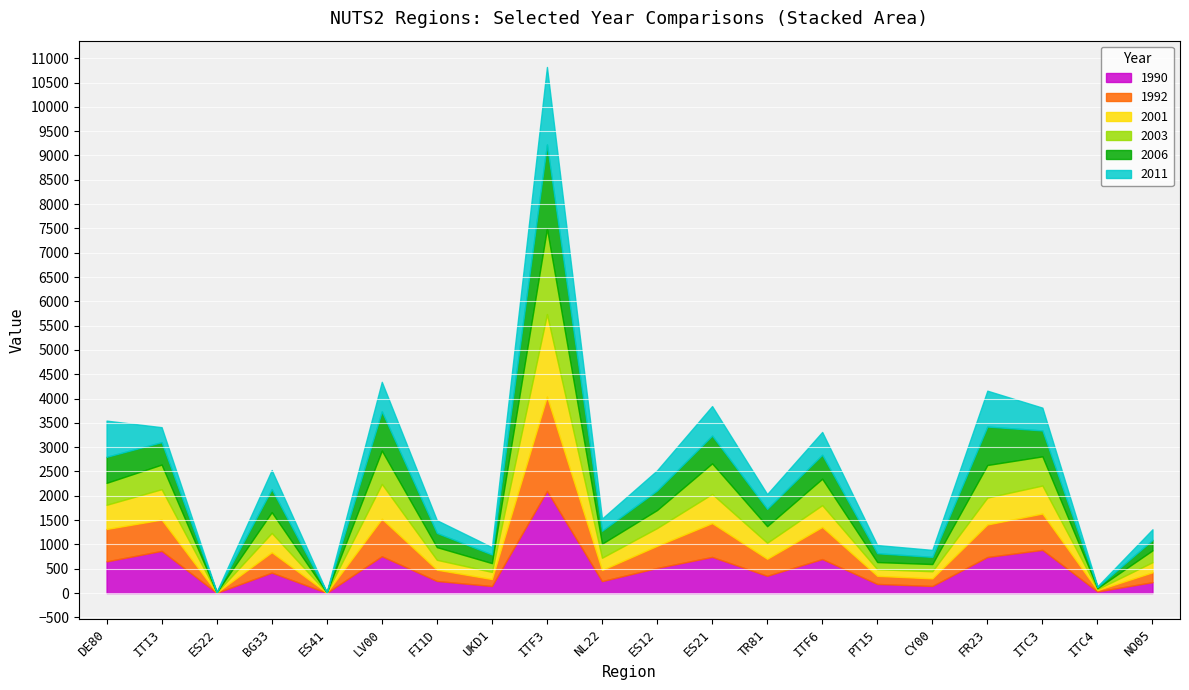

True or false: 2006 has a value of 145 at DE80.

False